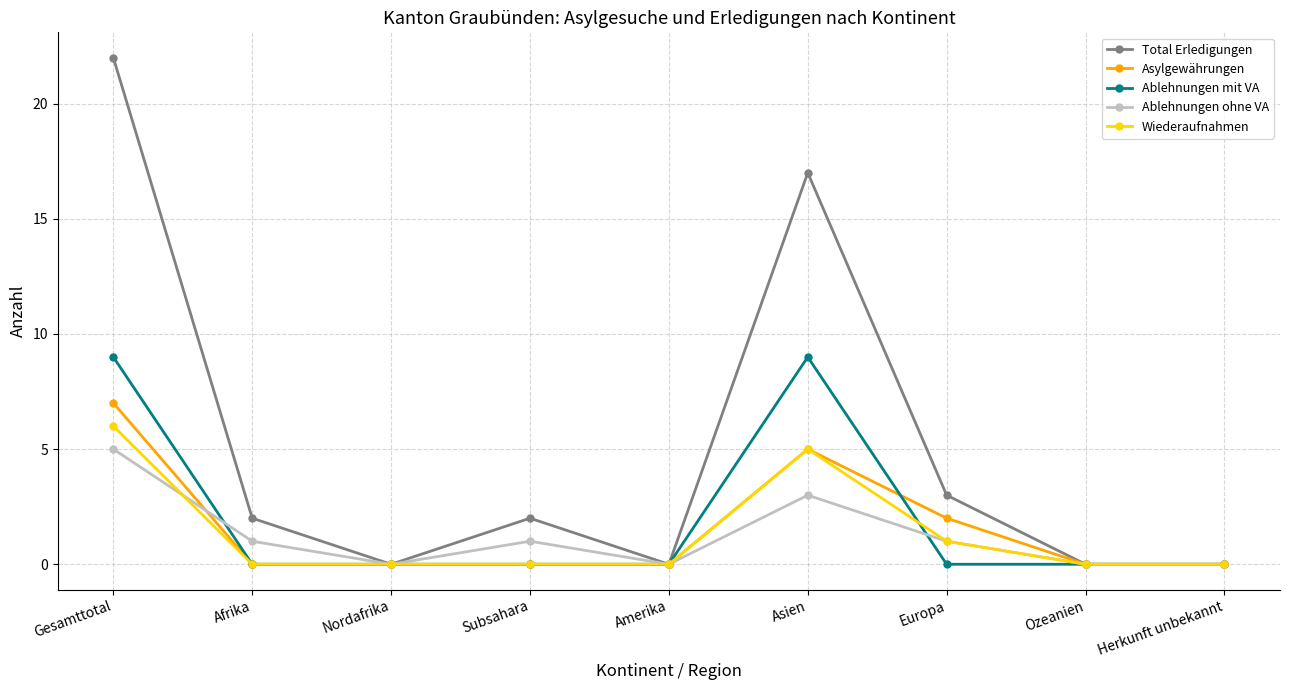

The value of Ablehnungen ohne VA at Asien is 3. True or false?

True